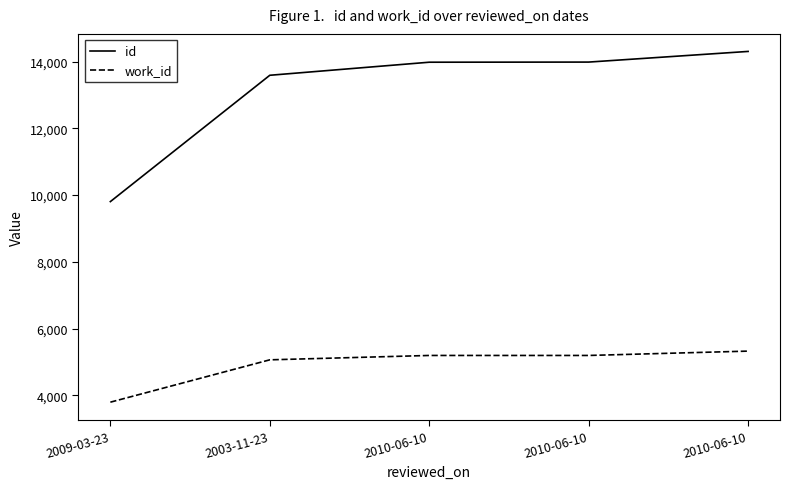

At which label does work_id reach its minimum?

2009-03-23